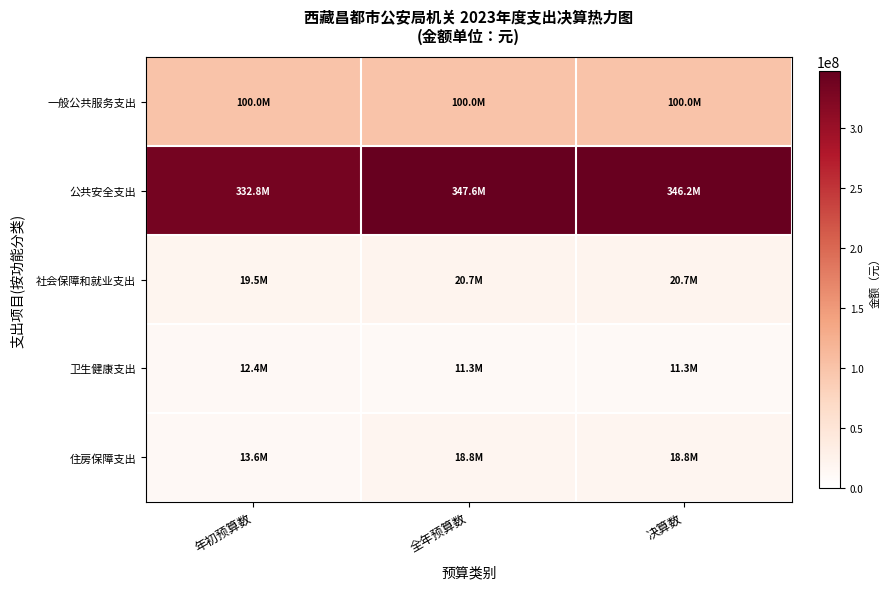

At 年初预算数, list the series in order from smallest to largest.

卫生健康支出, 住房保障支出, 社会保障和就业支出, 一般公共服务支出, 公共安全支出